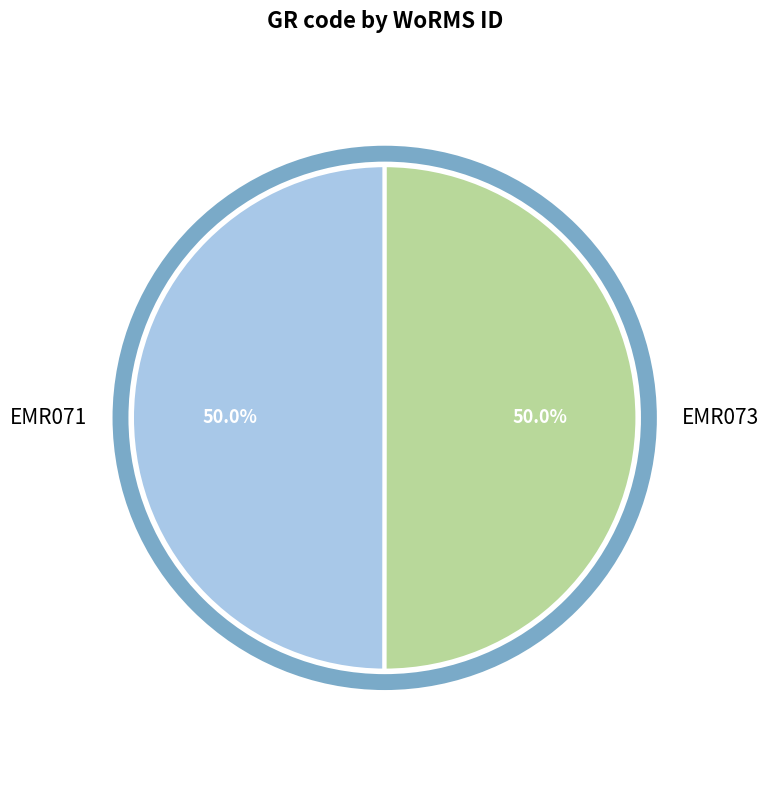

What is the ratio of the value at EMR073 to the value at EMR071?

1.0